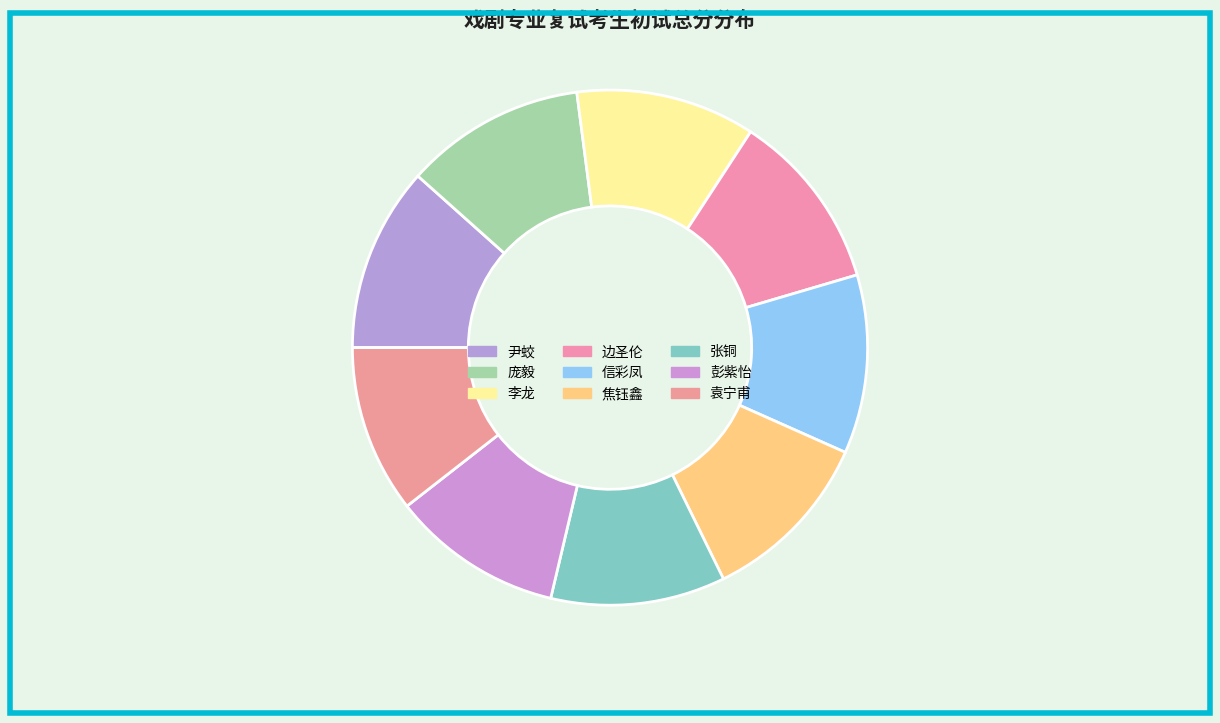

Count the number of slices in the pie.

9